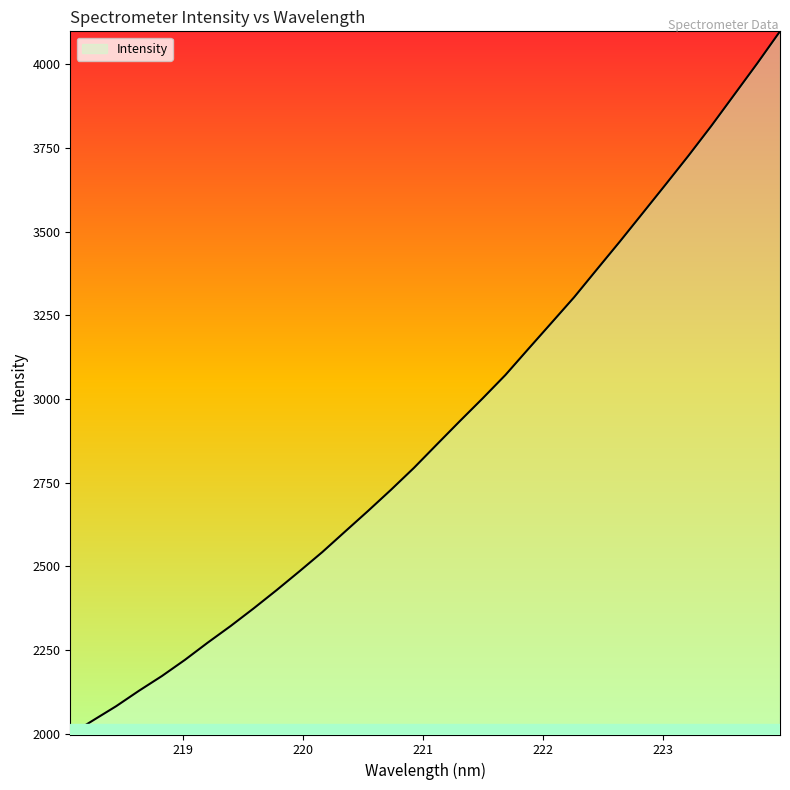

How many lines are shown in the chart?

1